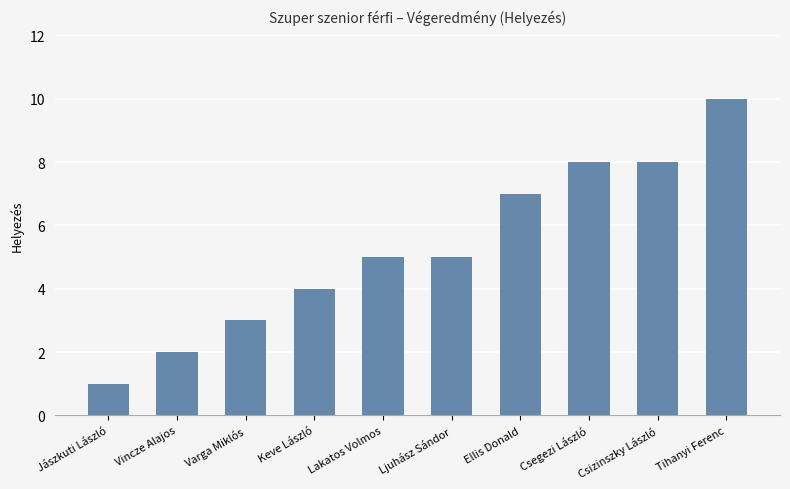

What is the greatest value displayed?

10